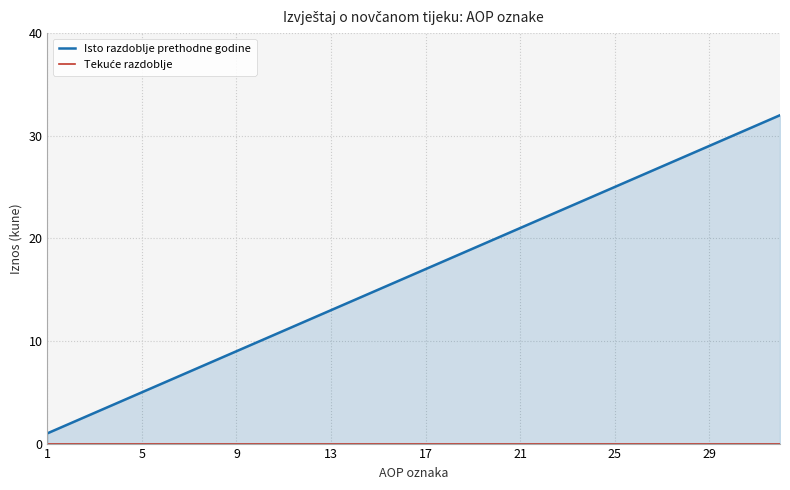

At how many categories does at least one series exceed 9?

23